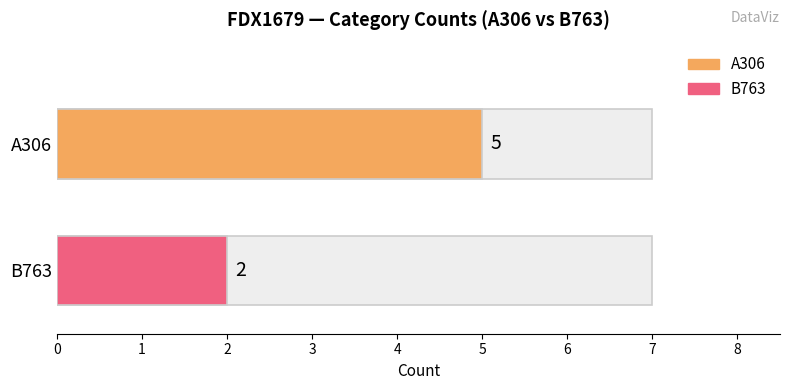

What is the maximum value shown in the chart?

5